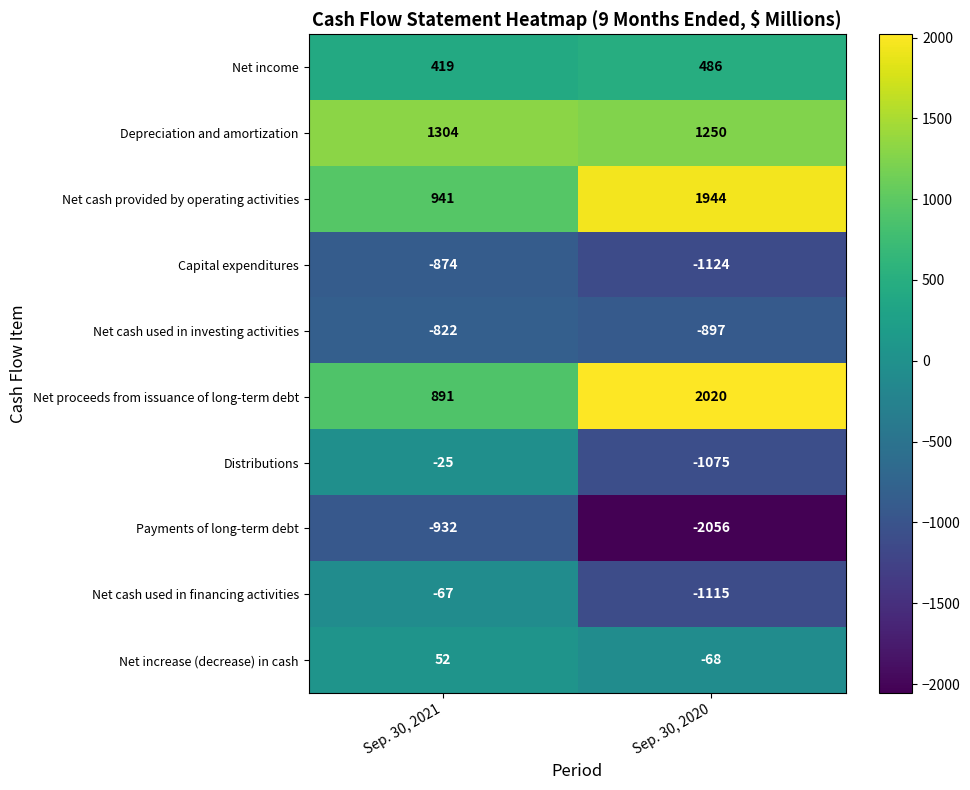

What is the lowest value of the Depreciation and amortization series?

1250